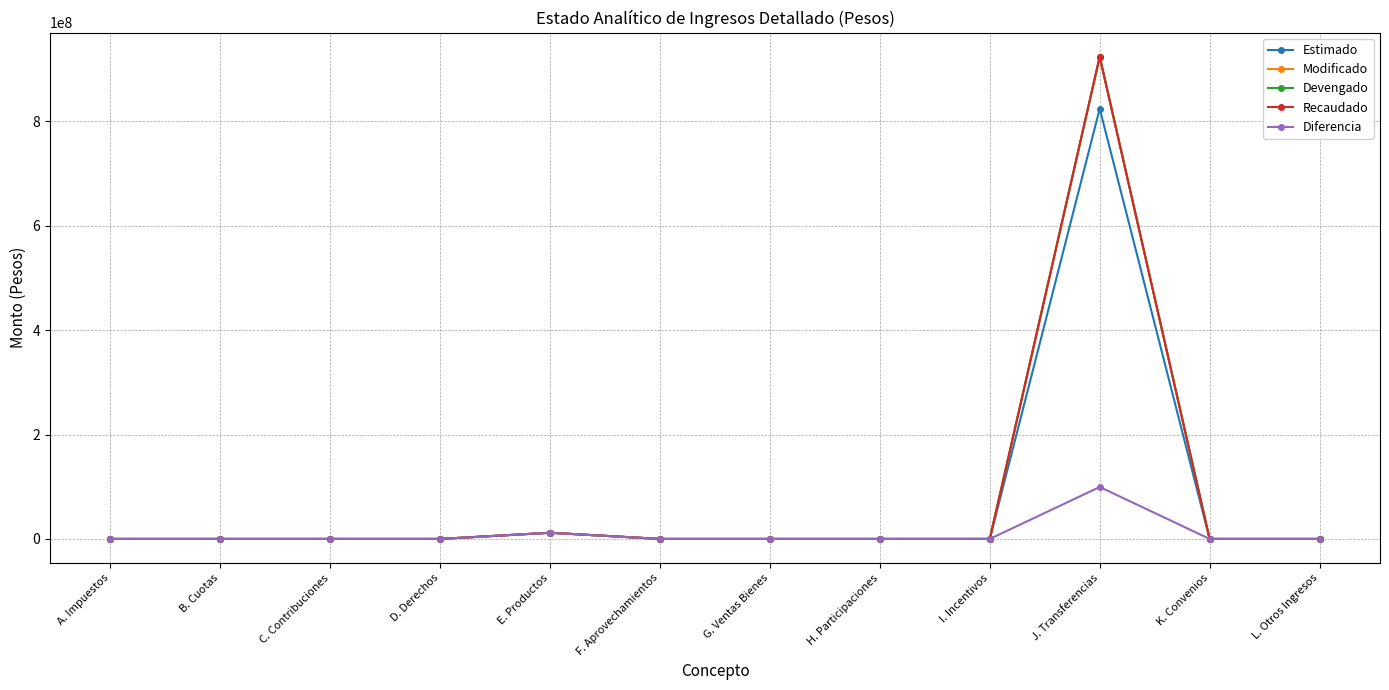

Does the chart have visible grid lines?

Yes